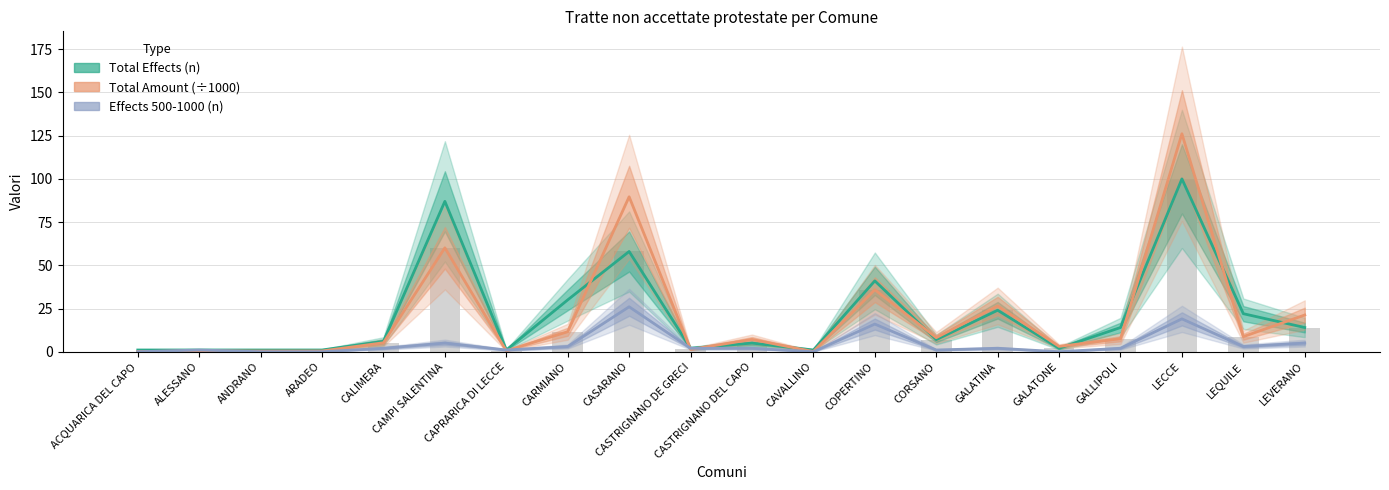

List the series in order of their peak value, lowest first.

Effects 500-1000 (n), Total Effects (n), Total Amount (÷1000)